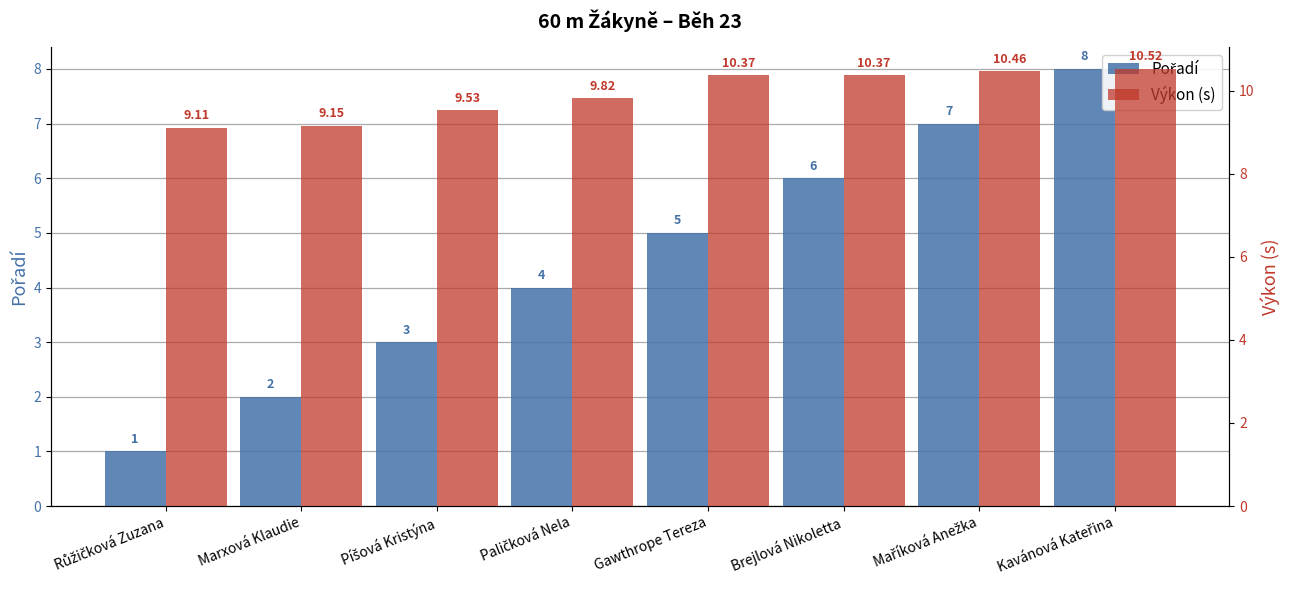

At which category does the chart reach its peak across all series?

Kavánová Kateřina